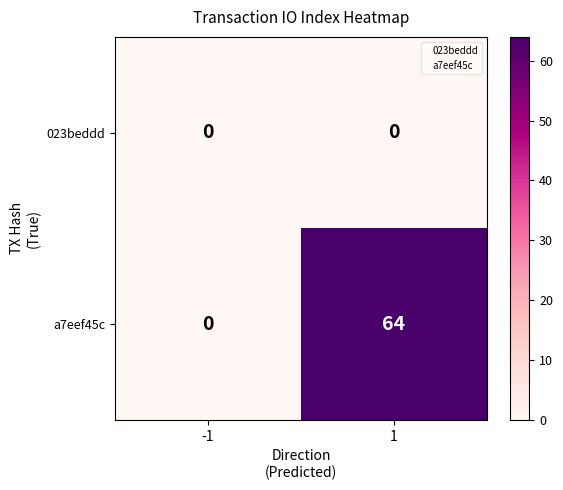

Reading right to left, transcribe all the data shown in this chart.

023beddd: 1=0	-1=0
a7eef45c: 1=64	-1=0